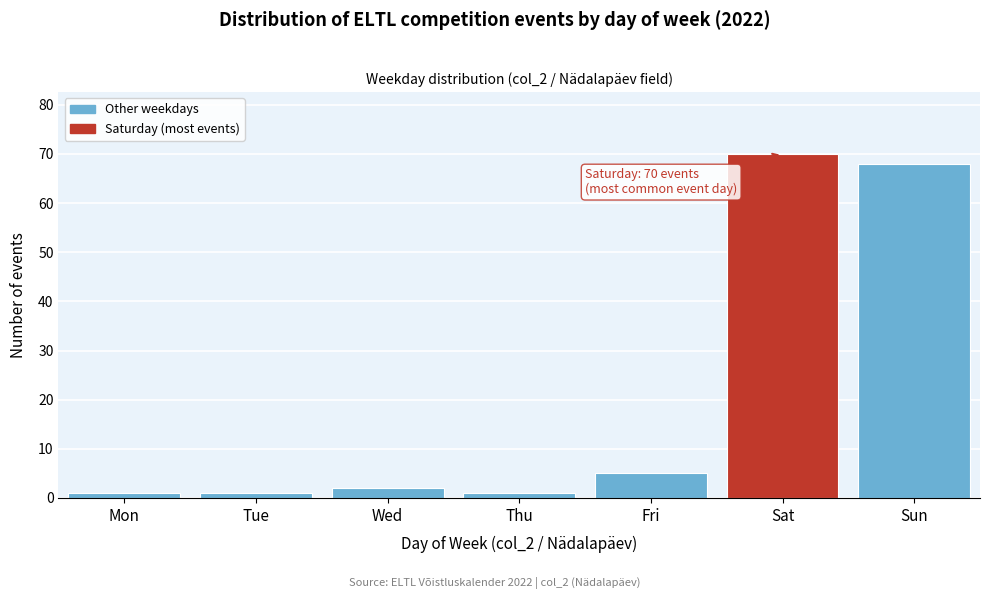

Reading right to left, what are all the values shown in this chart?

Sun=68	Sat=70	Fri=5	Thu=1	Wed=2	Tue=1	Mon=1